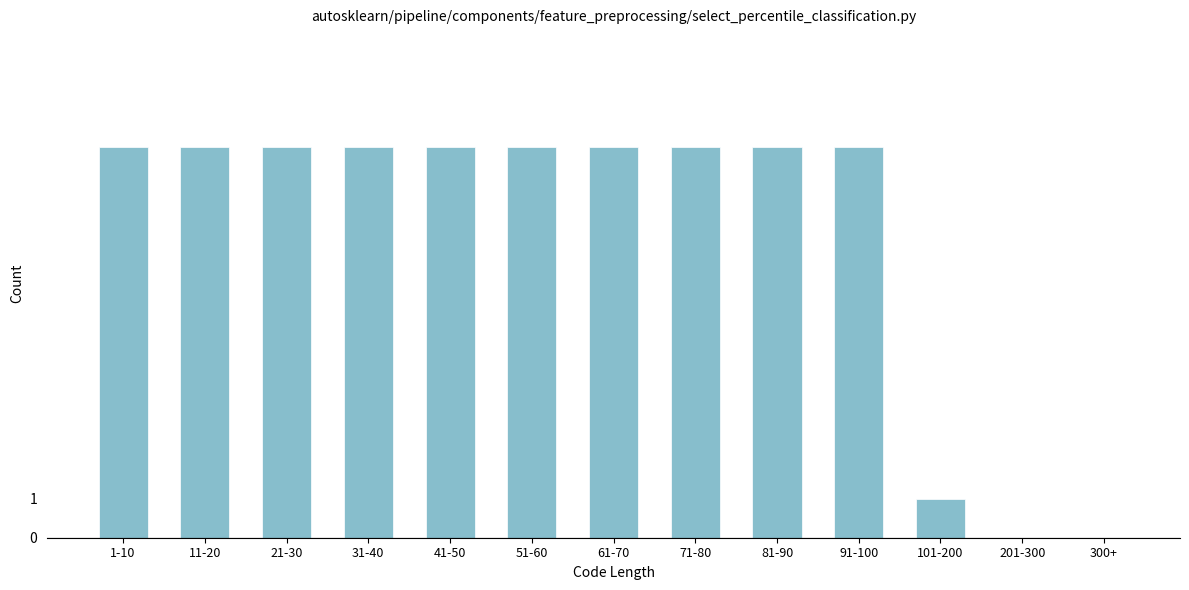

Reading left to right, transcribe all the data shown in this chart.

1-10=10	11-20=10	21-30=10	31-40=10	41-50=10	51-60=10	61-70=10	71-80=10	81-90=10	91-100=10	101-200=1	201-300=0	300+=0